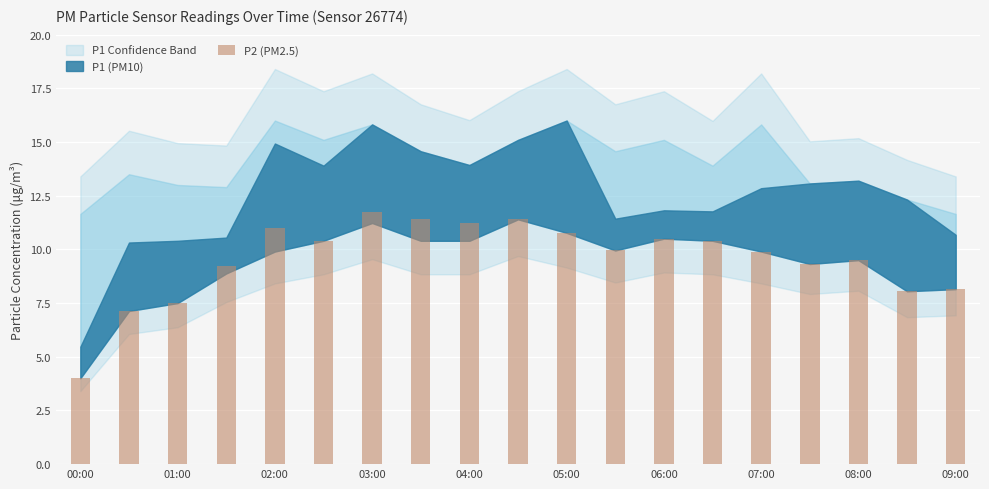

What is the maximum value shown in the chart?

11.8